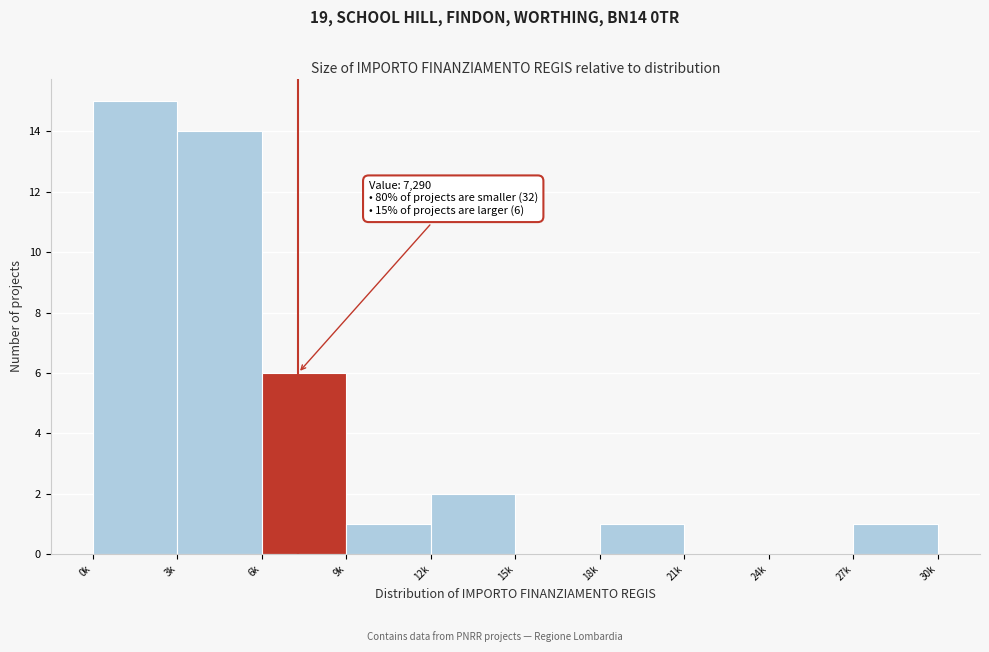

Reading right to left, what are all the values shown in this chart?

27k=1	24k=0	21k=0	18k=1	15k=0	12k=2	9k=1	6k=6	3k=14	0k=15